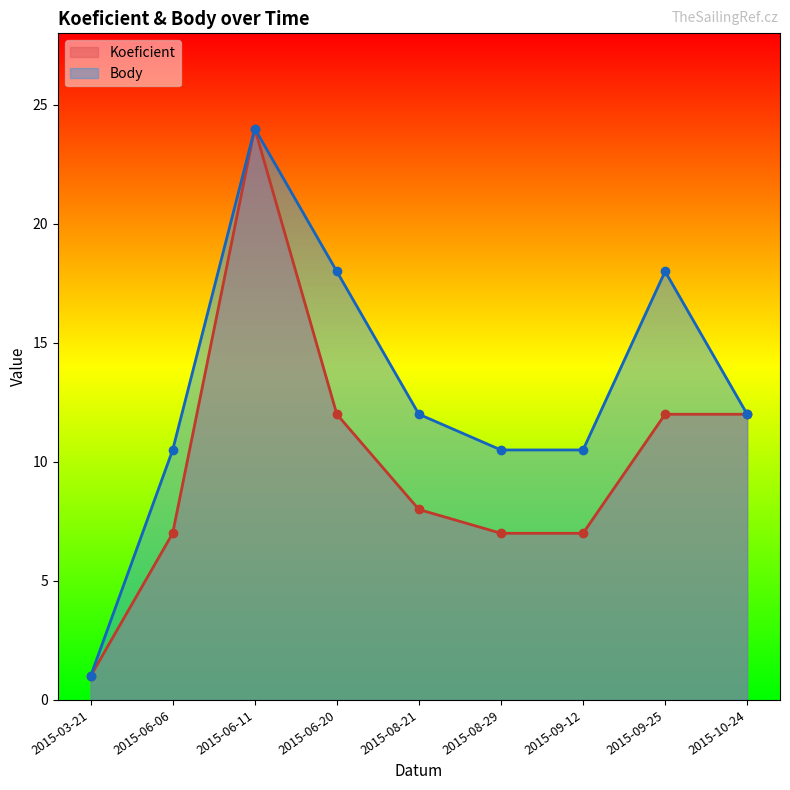

What is the total value across all series at 2015-09-12?

17.5